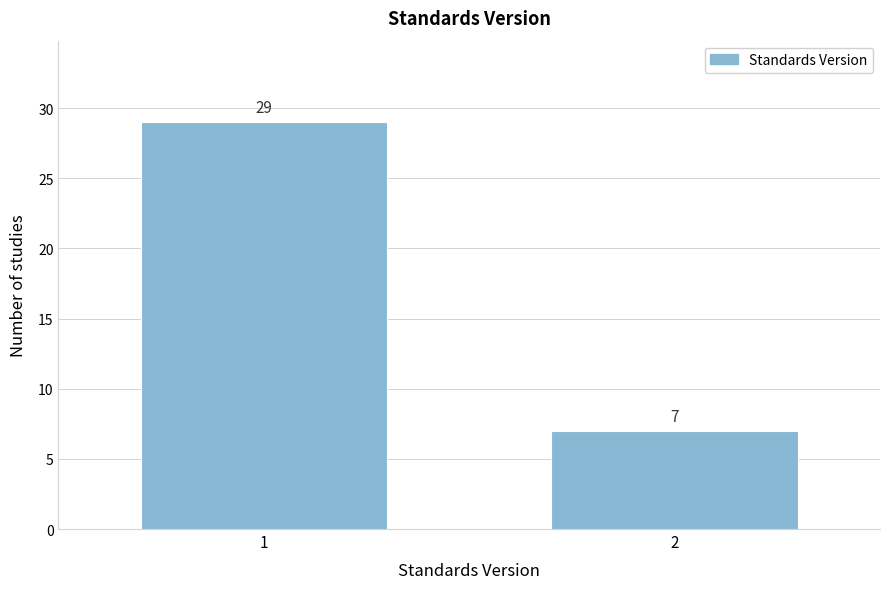

Reading right to left, what are all the values shown in this chart?

2=7	1=29